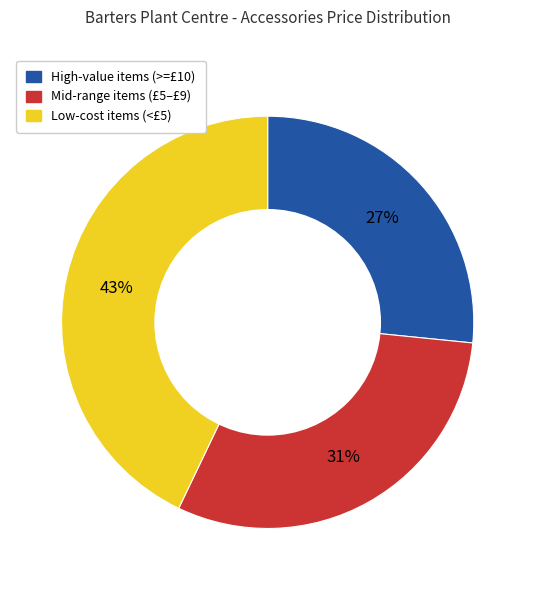

Rank the categories by value from highest to lowest.

Low-cost items (<£5), Mid-range items (£5–£9), High-value items (>=£10)